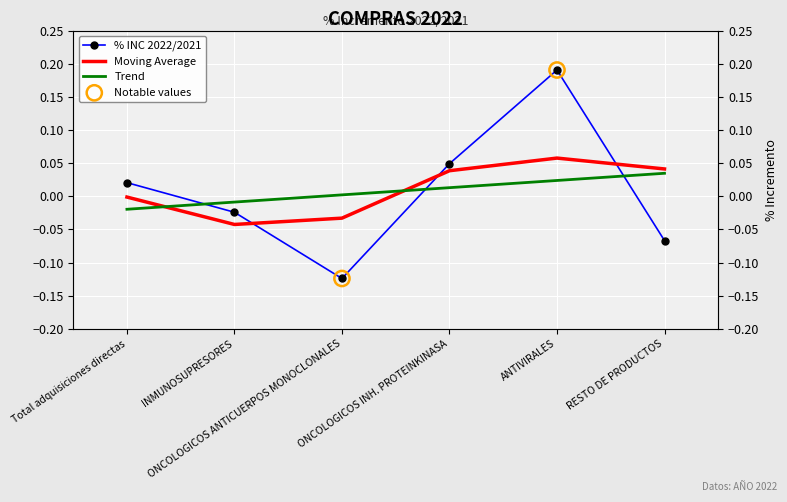

What is the change in value from INMUNOSUPRESORES to ANTIVIRALES?

+0.2